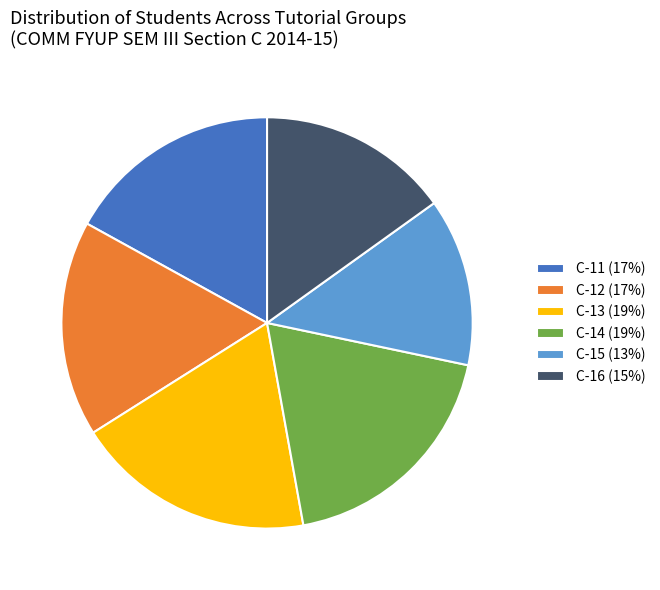

Count the number of slices in the pie.

6